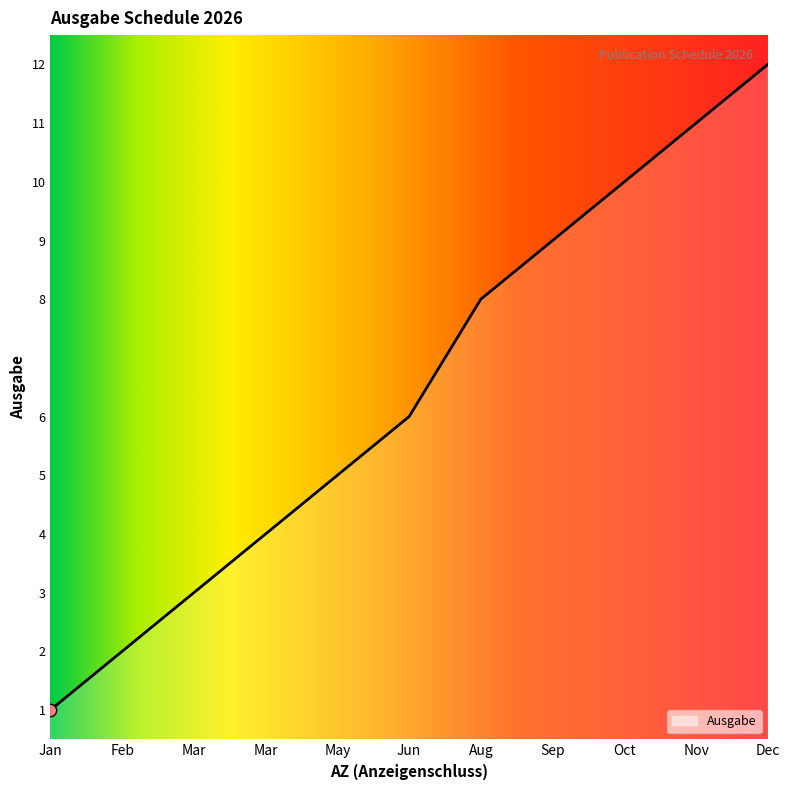

How many lines are shown in the chart?

1